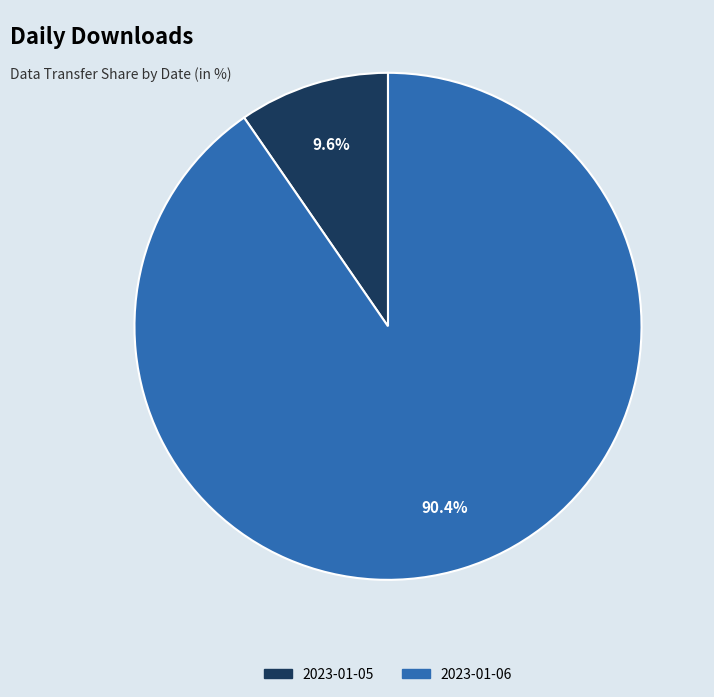

How many segments does this pie chart have?

2